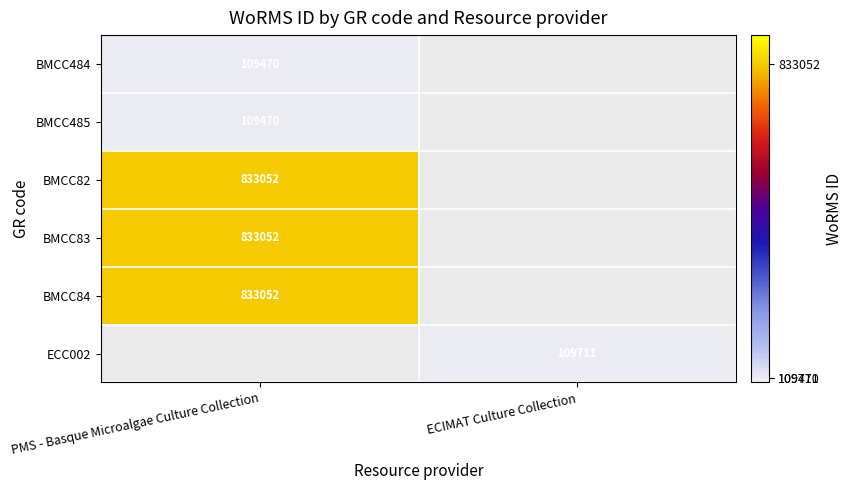

The value of BMCC82 at PMS - Basque Microalgae Culture Collection is 833052. True or false?

True